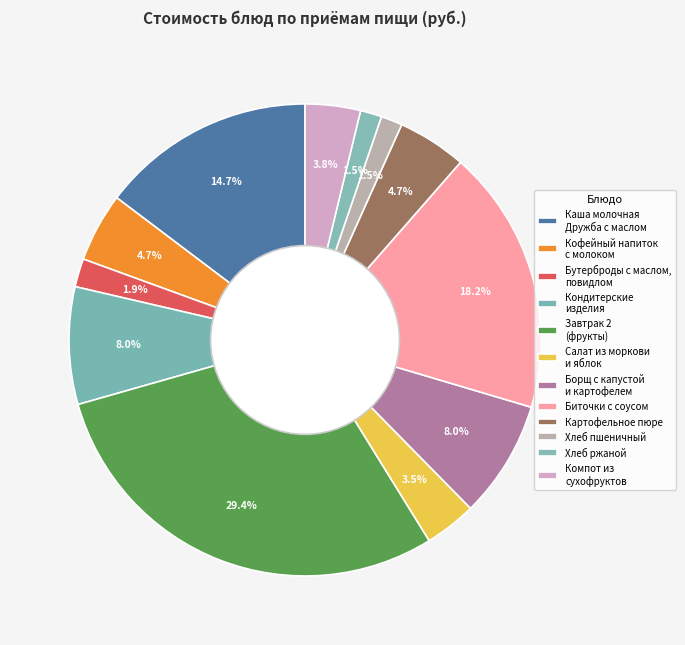

Rank the categories by value from highest to lowest.

Завтрак 2
(фрукты), Биточки с соусом, Каша молочная
Дружба с маслом, Кондитерские
изделия, Борщ с капустой
и картофелем, Кофейный напиток
с молоком, Картофельное пюре, Компот из
сухофруктов, Салат из моркови
и яблок, Бутерброды с маслом,
повидлом, Хлеб пшеничный, Хлеб ржаной